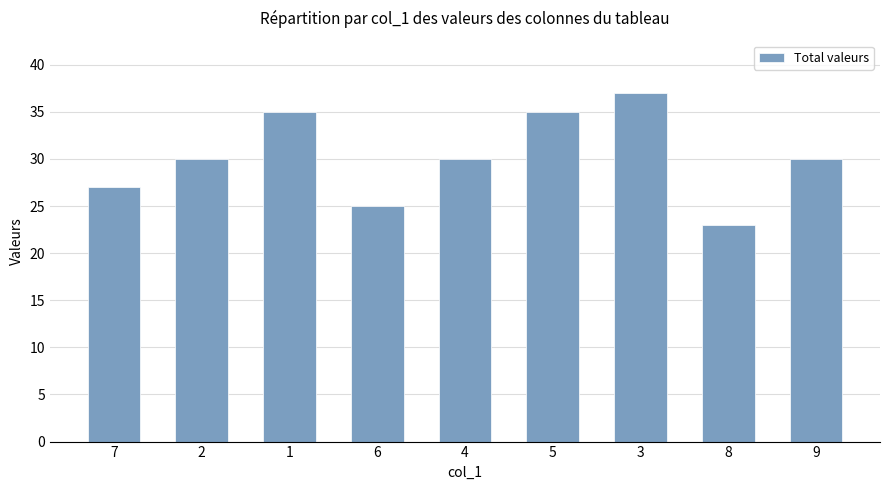

Reading left to right, what are all the values shown in this chart?

7=27	2=30	1=35	6=25	4=30	5=35	3=37	8=23	9=30